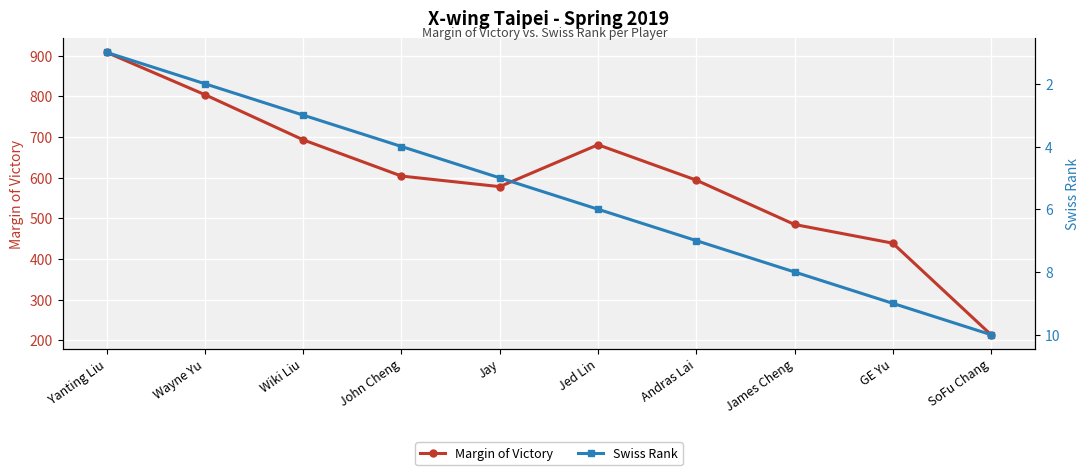

How many values in the Margin of Victory series are below 604?

5